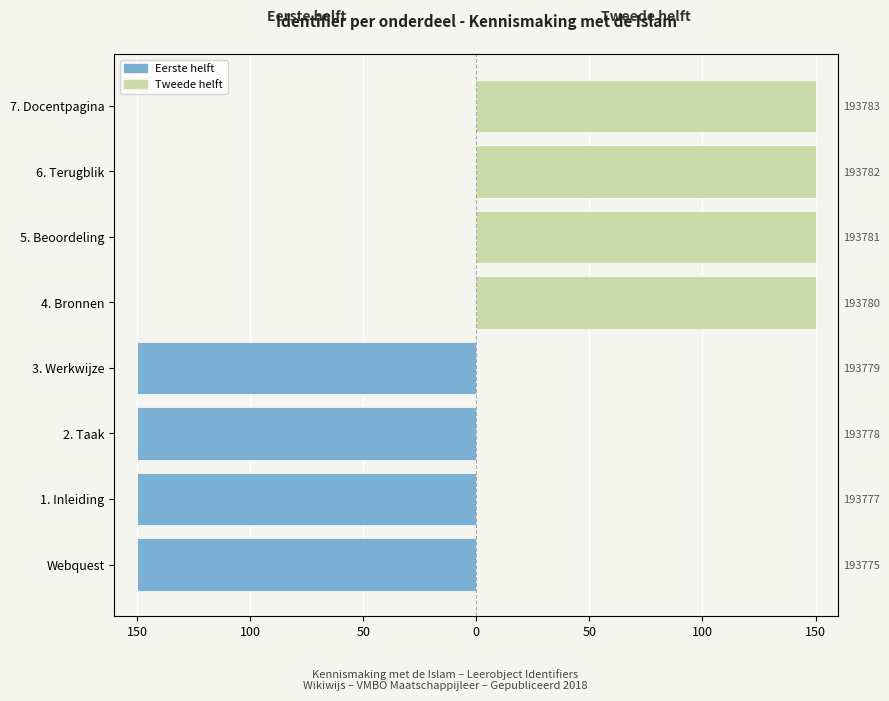

What are all the series names shown in the legend?

Eerste helft (links), Tweede helft (rechts)